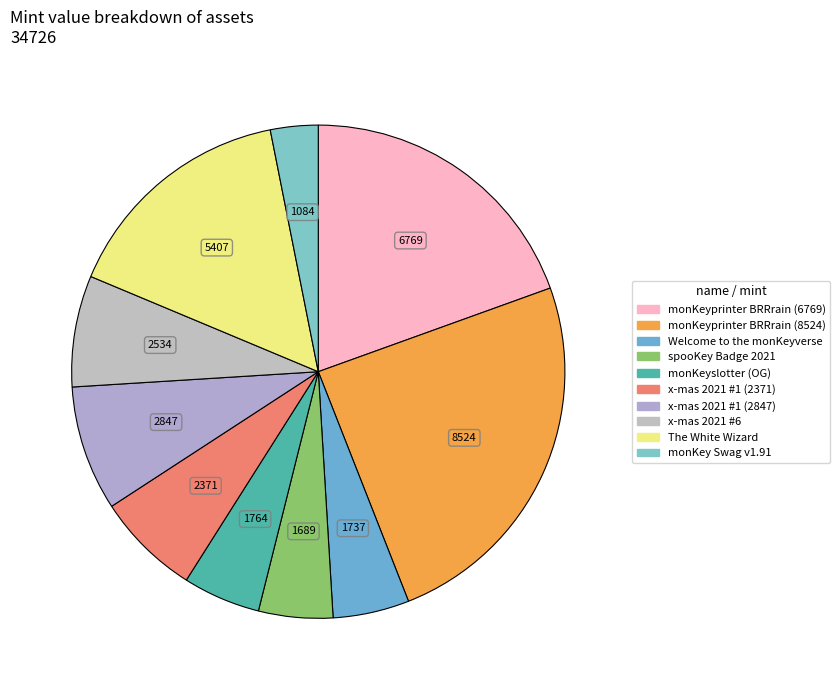

Which category has the smallest portion of the pie?

monKey Swag v1.91